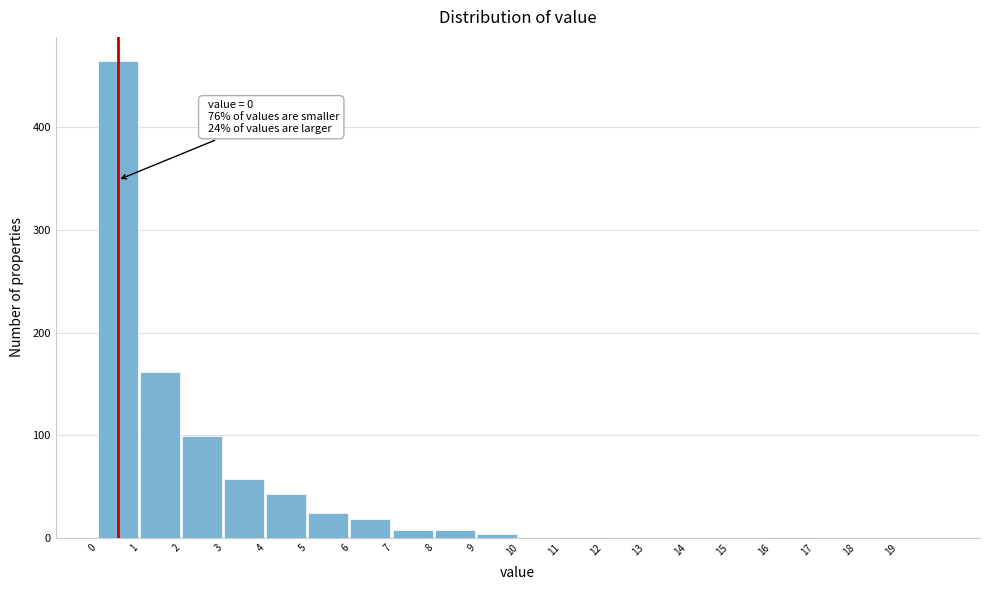

Over which range of the x-axis is the bar tallest?

0 to 1